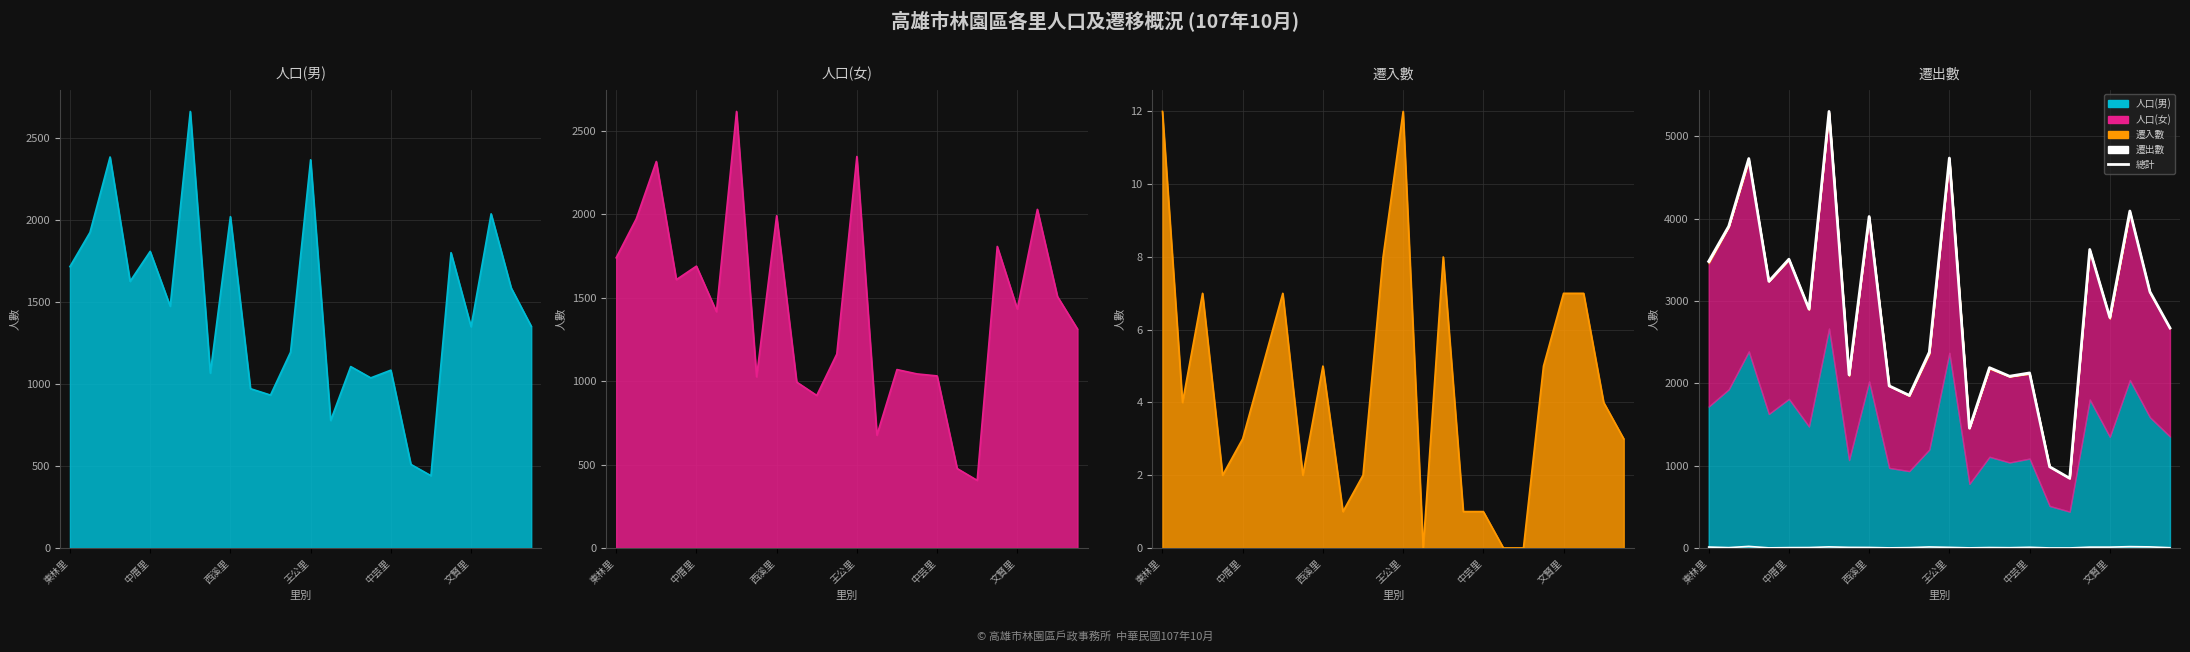

How many lines are shown in the chart?

1